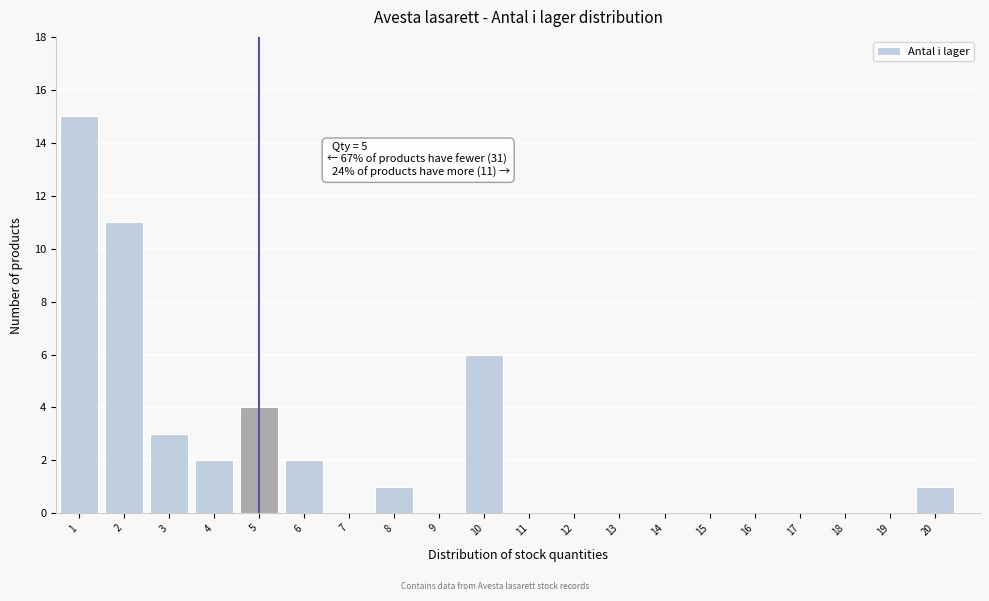

Reading right to left, extract all data points from this chart.

20=1	19=0	18=0	17=0	16=0	15=0	14=0	13=0	12=0	11=0	10=6	9=0	8=1	7=0	6=2	5=4	4=2	3=3	2=11	1=15